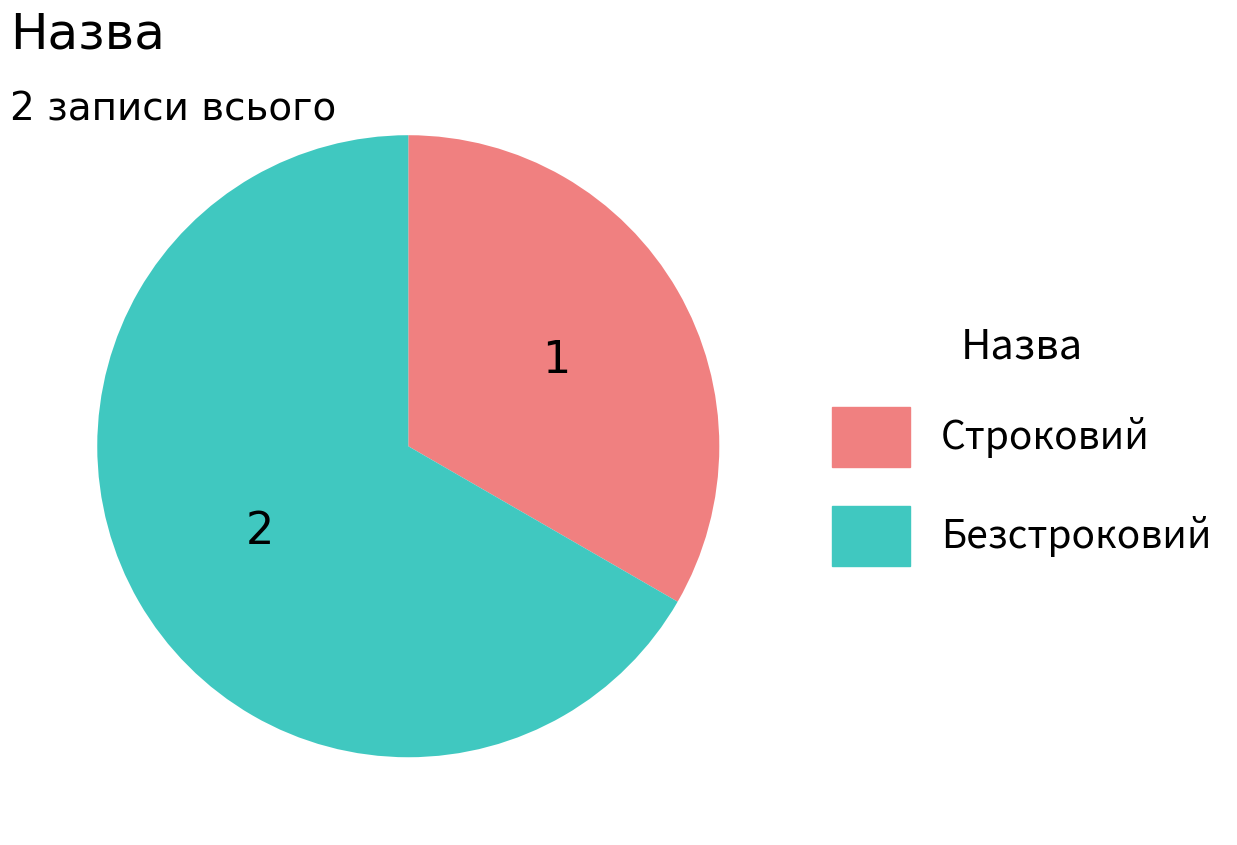

The Безстроковий slice represents 67% of the pie. True or false?

True